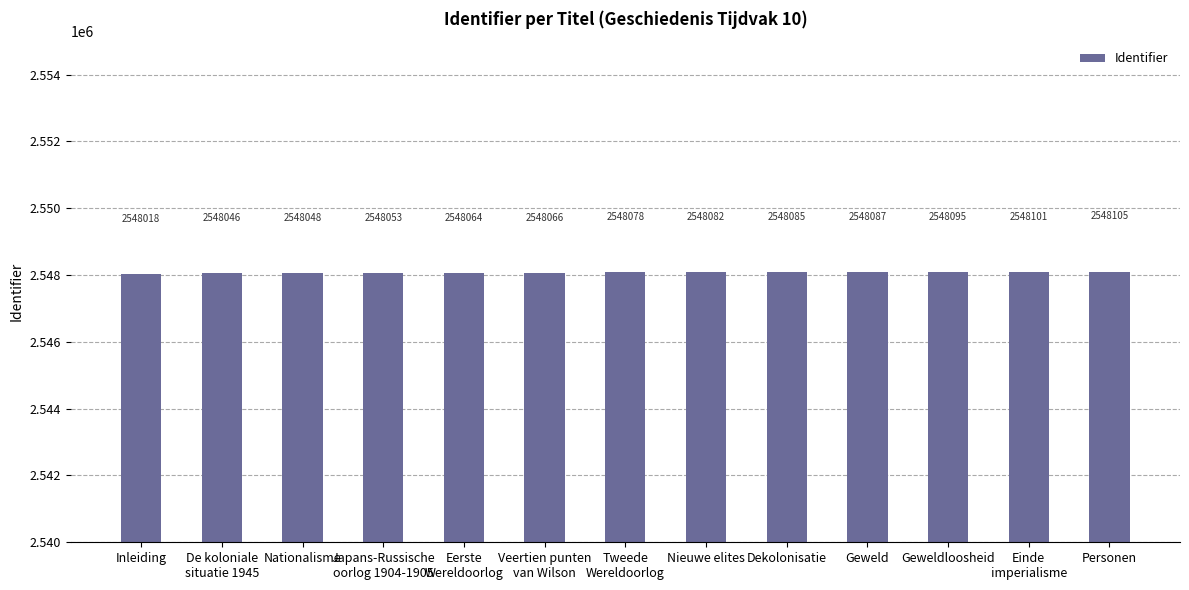

Which label corresponds to the smallest value in the chart?

Inleiding